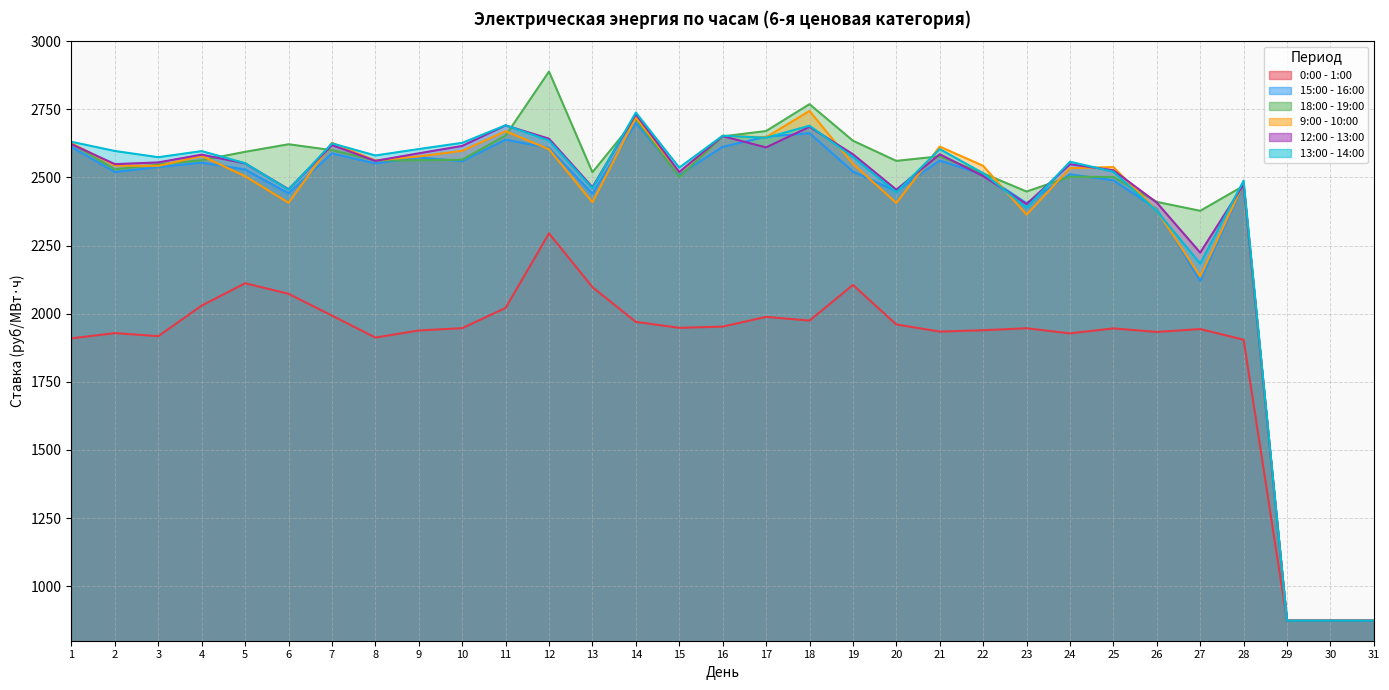

At which label does 12:00 - 13:00 reach its minimum?

29